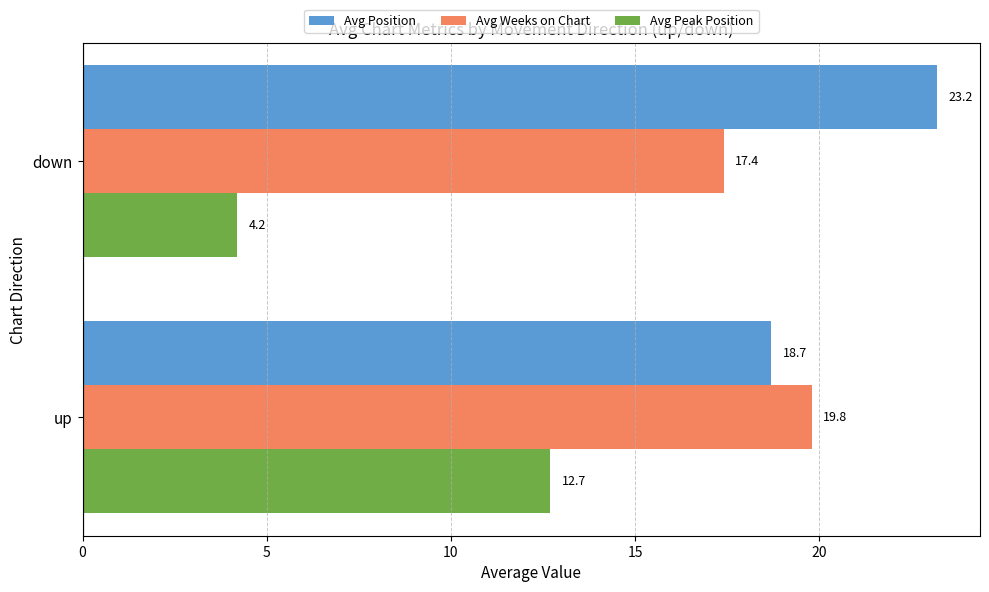

What is the sum of all Avg Peak Position values?

16.9